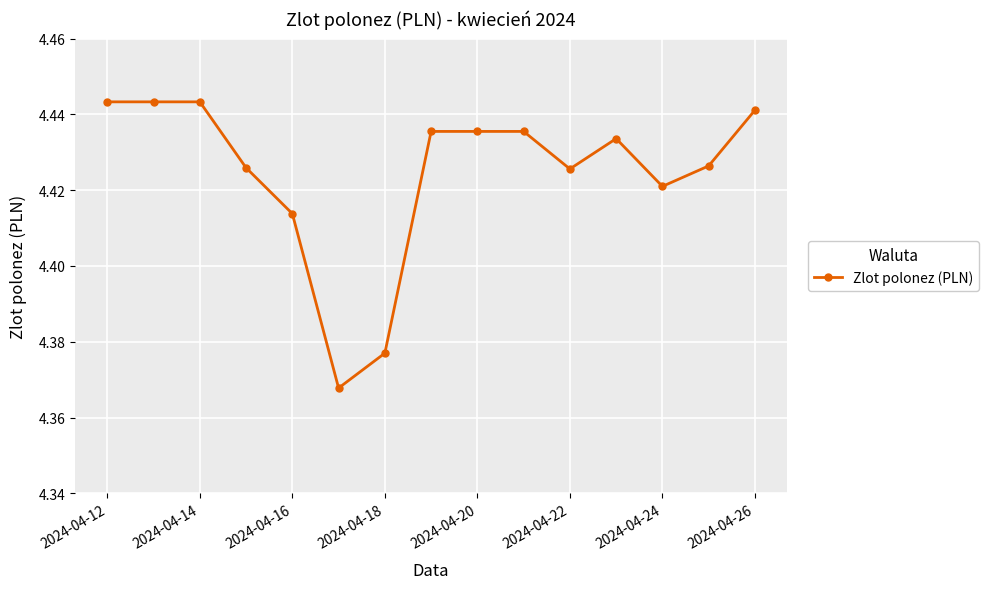

Is this an area chart (filled region under the line)?

No